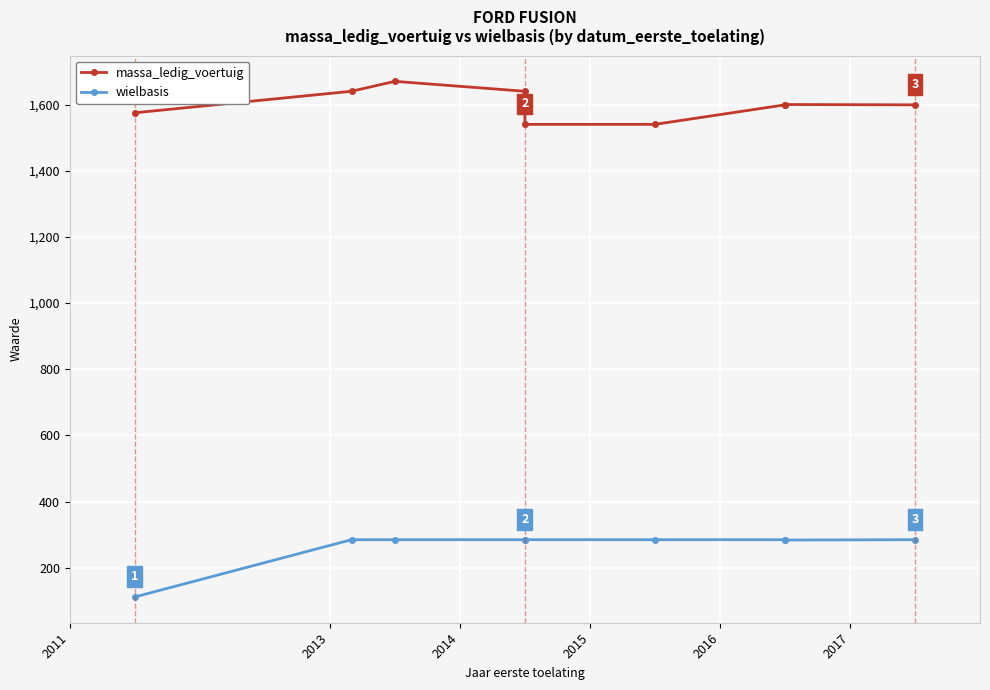

What is the smallest value displayed?

112